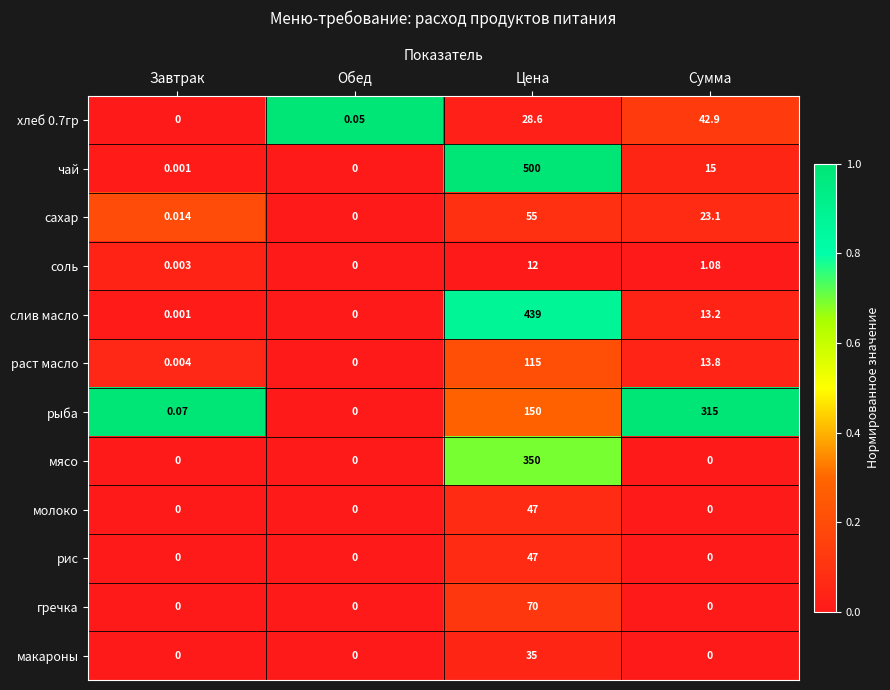

What is the greatest value displayed?

500.0